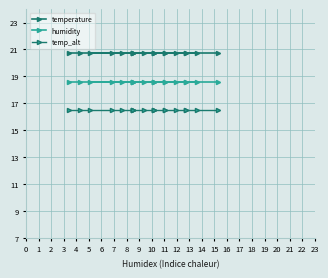

Between 7 and 11, which series saw the biggest shift?

temperature